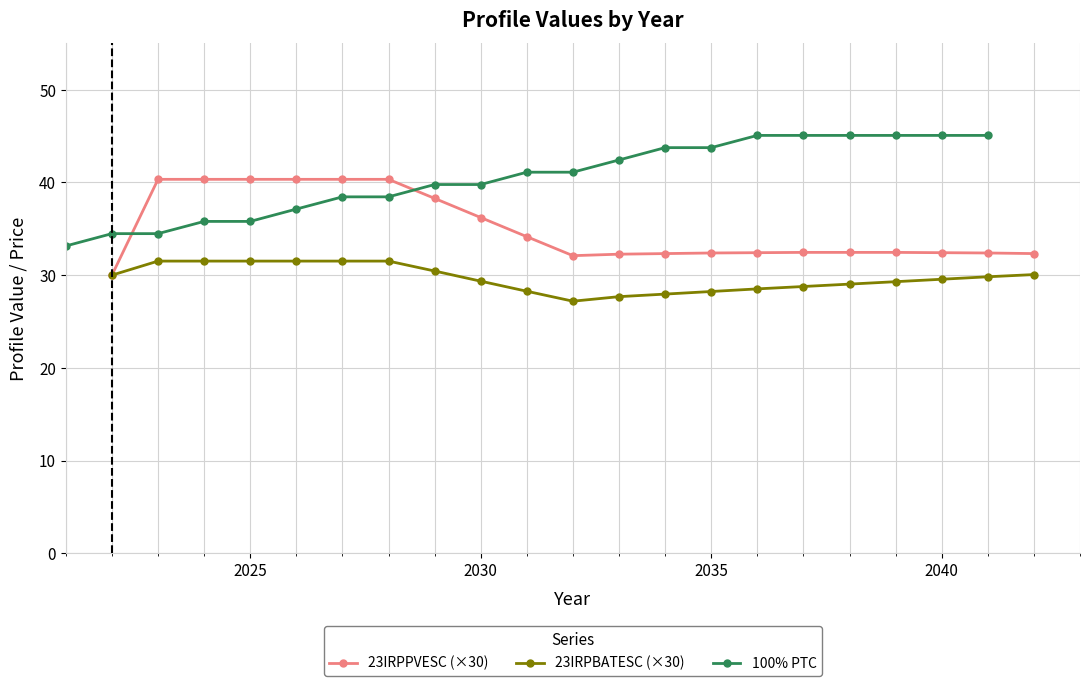

The 100% PTC series shows 23.5 at 2030. True or false?

False